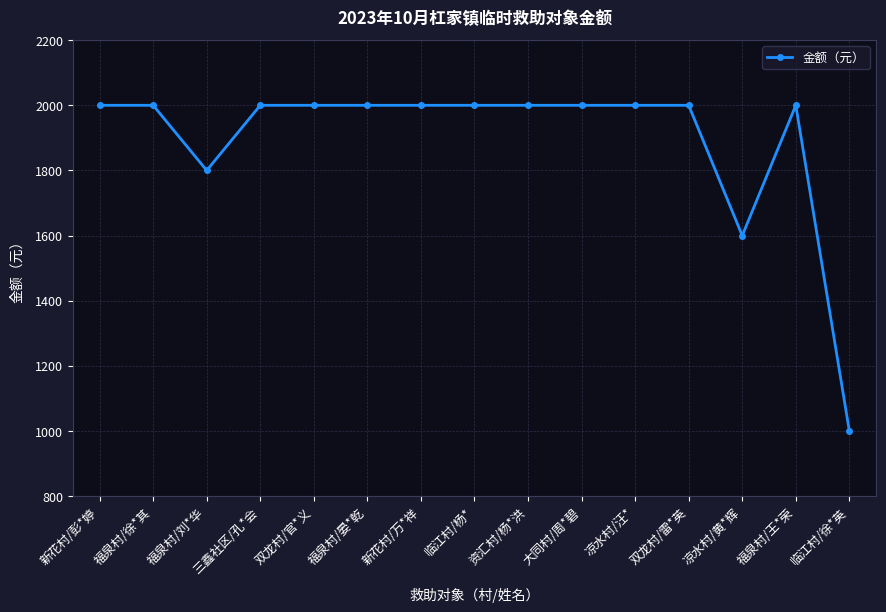

What is the maximum value shown in the chart?

2000